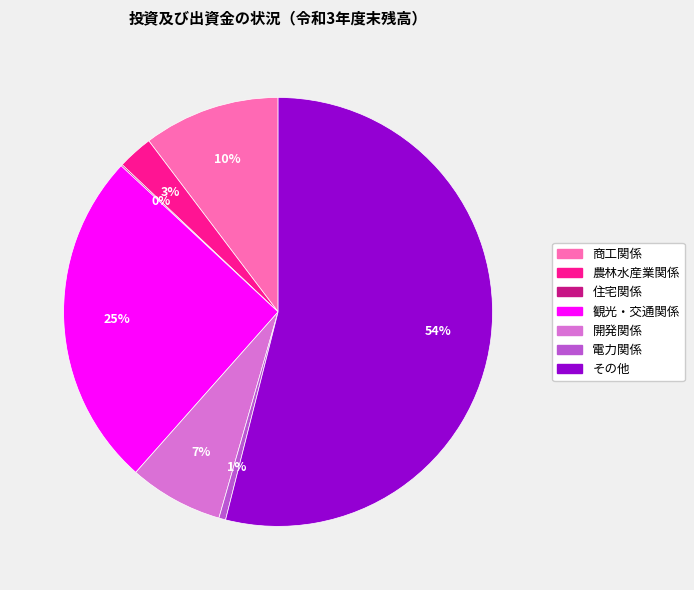

To the nearest percent, what is the difference between the largest and smallest slice percentages?

54%